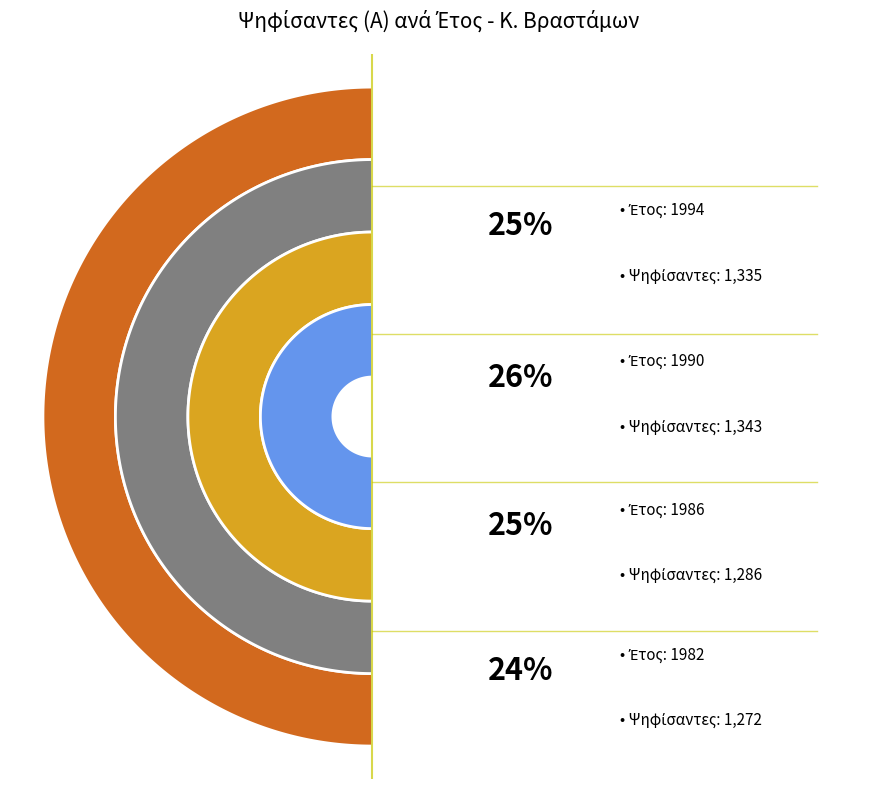

Is 1982 the majority of the pie?

No